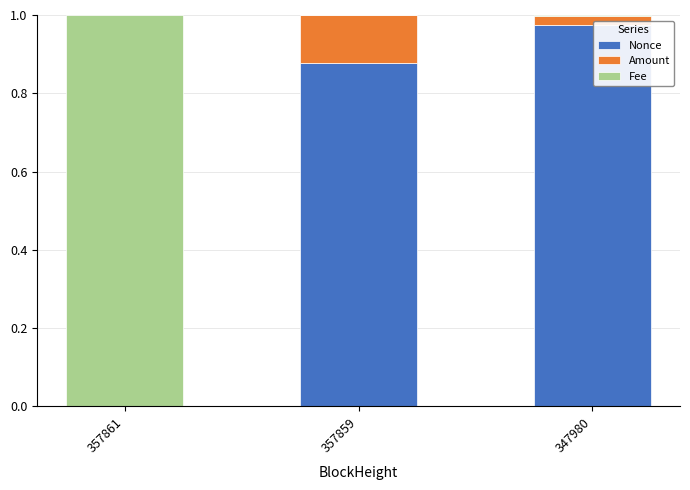

True or false: Nonce has a value of -0.4 at 357861.

False